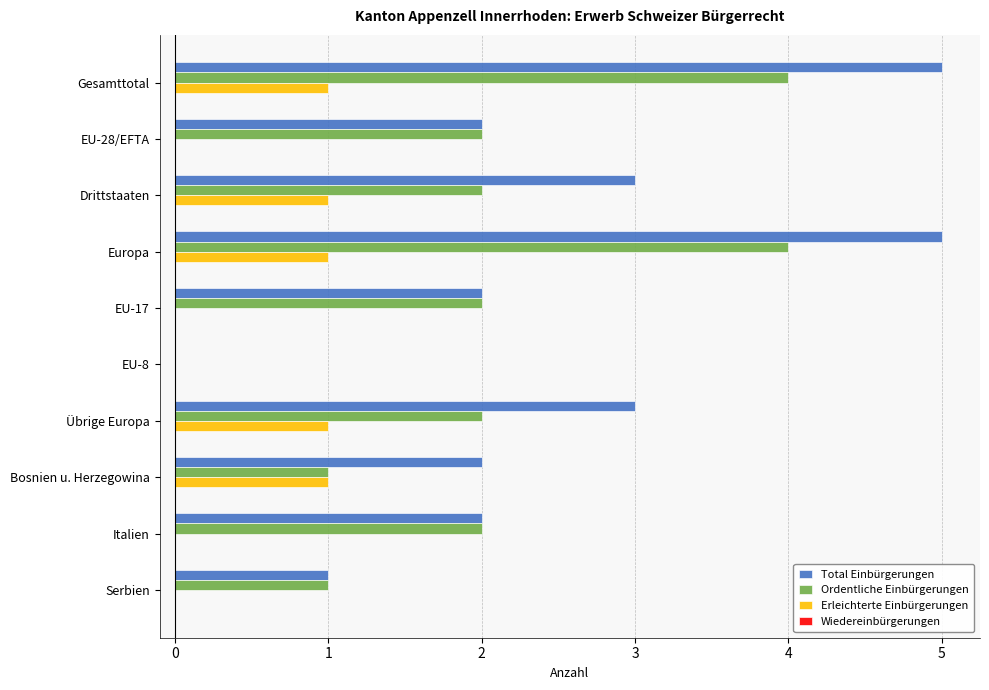

How many Total Einbürgerungen values are between 2 and 3?

6